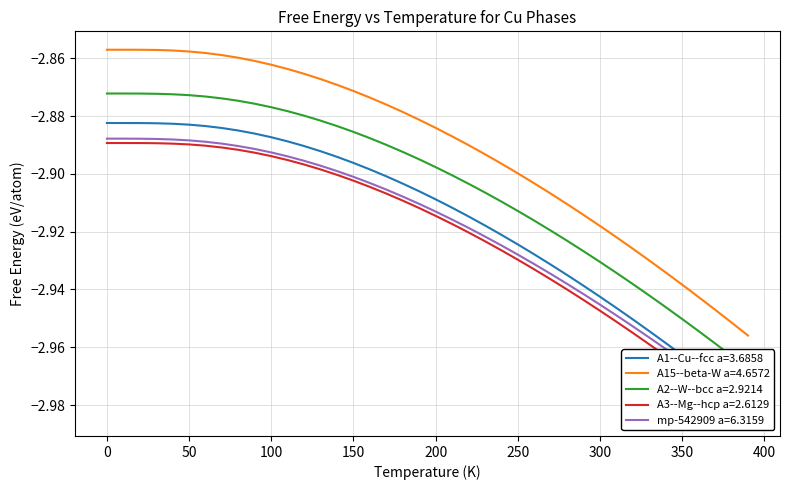

How many distinct data groups are displayed?

5